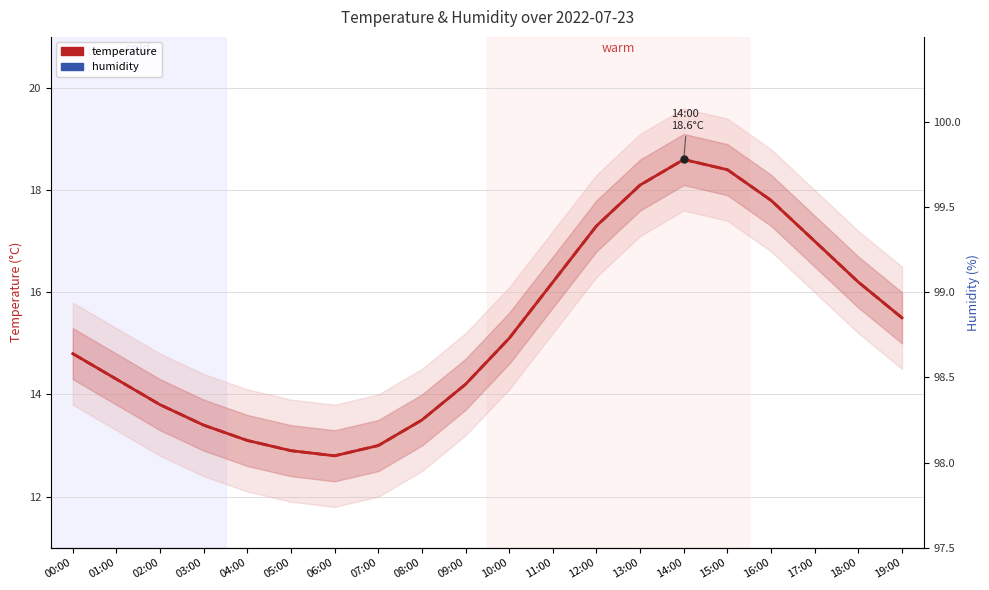

How many data points in humidity are less than 99?

5